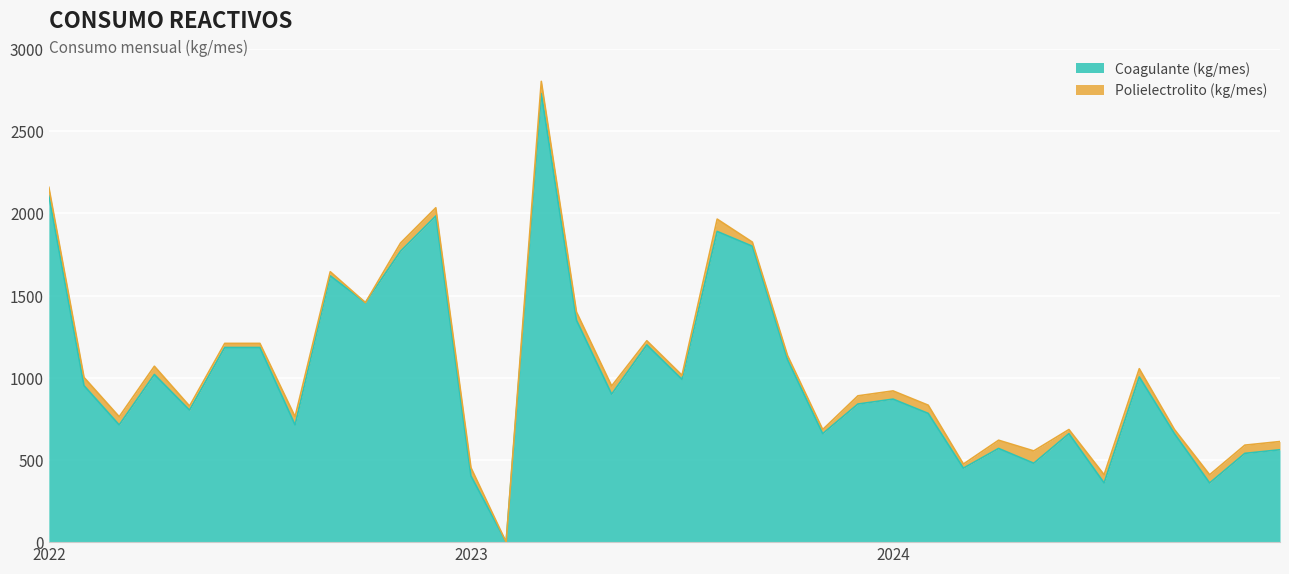

How many values are above zero?

35